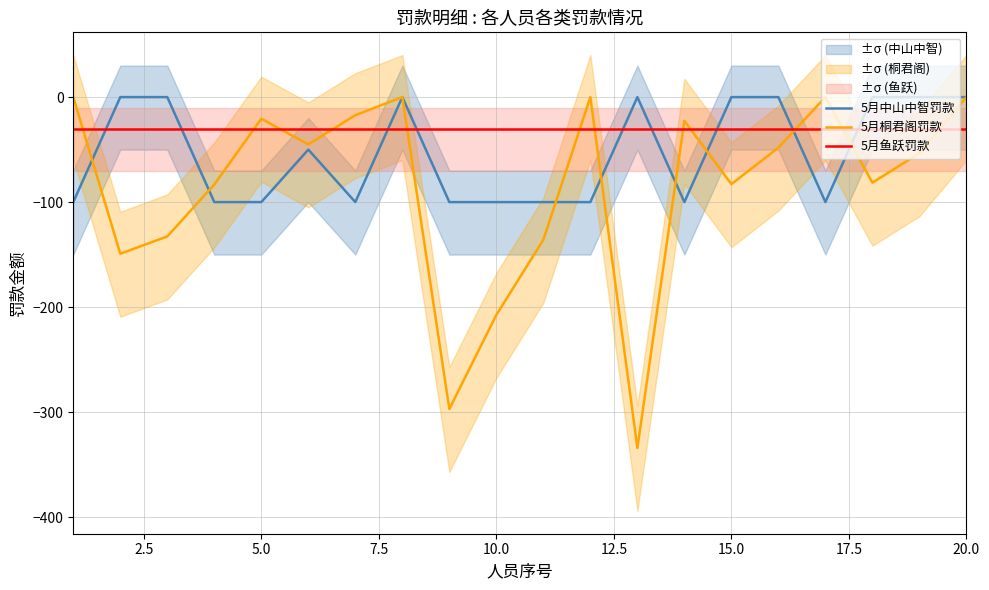

How many 5月中山中智罚款 values are between -100 and 0?

20